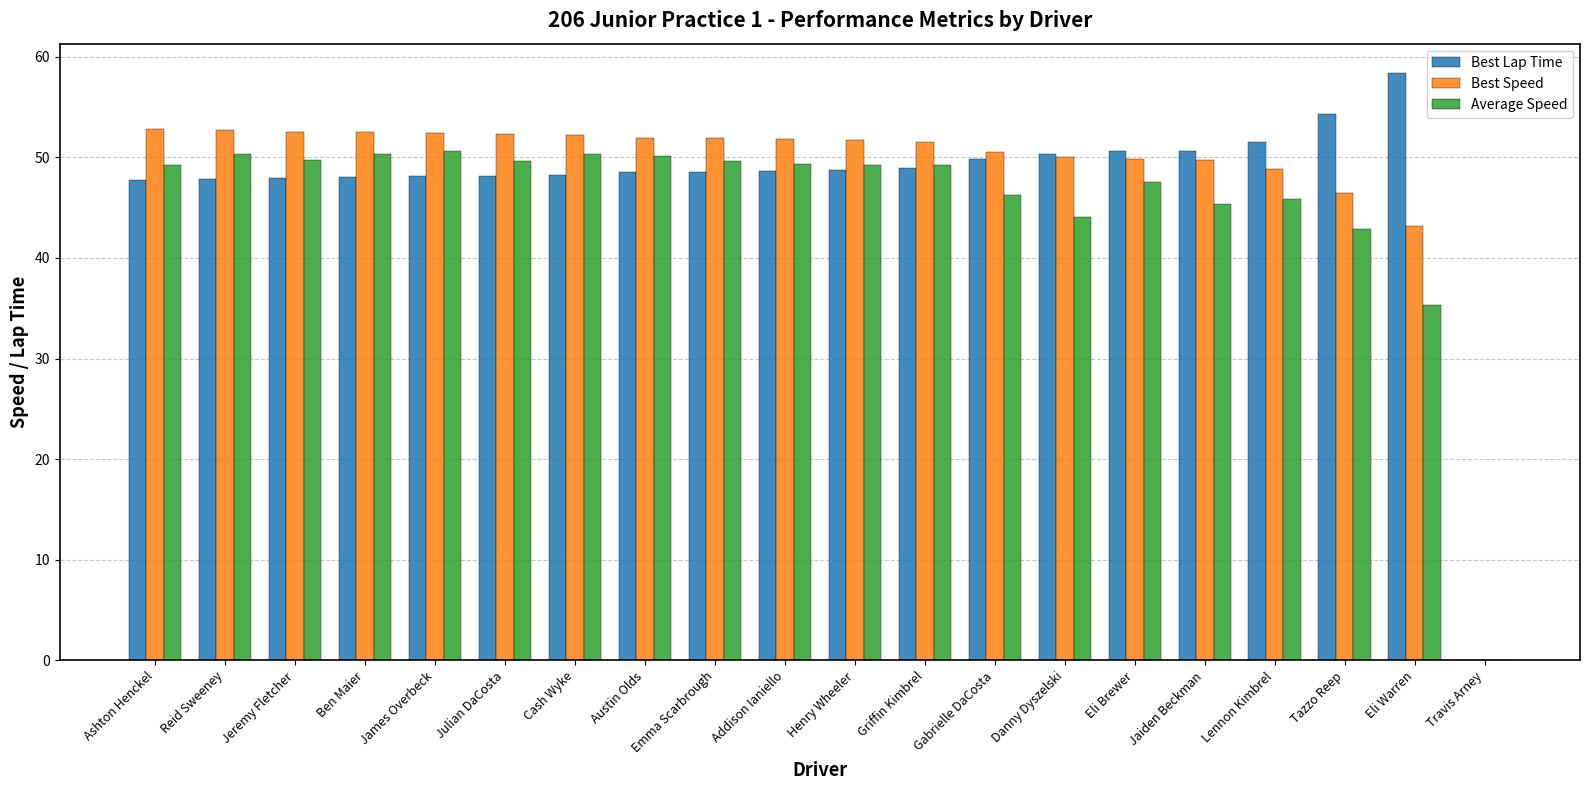

Which series changed the most between Lennon Kimbrel and Travis Arney?

Best Lap Time